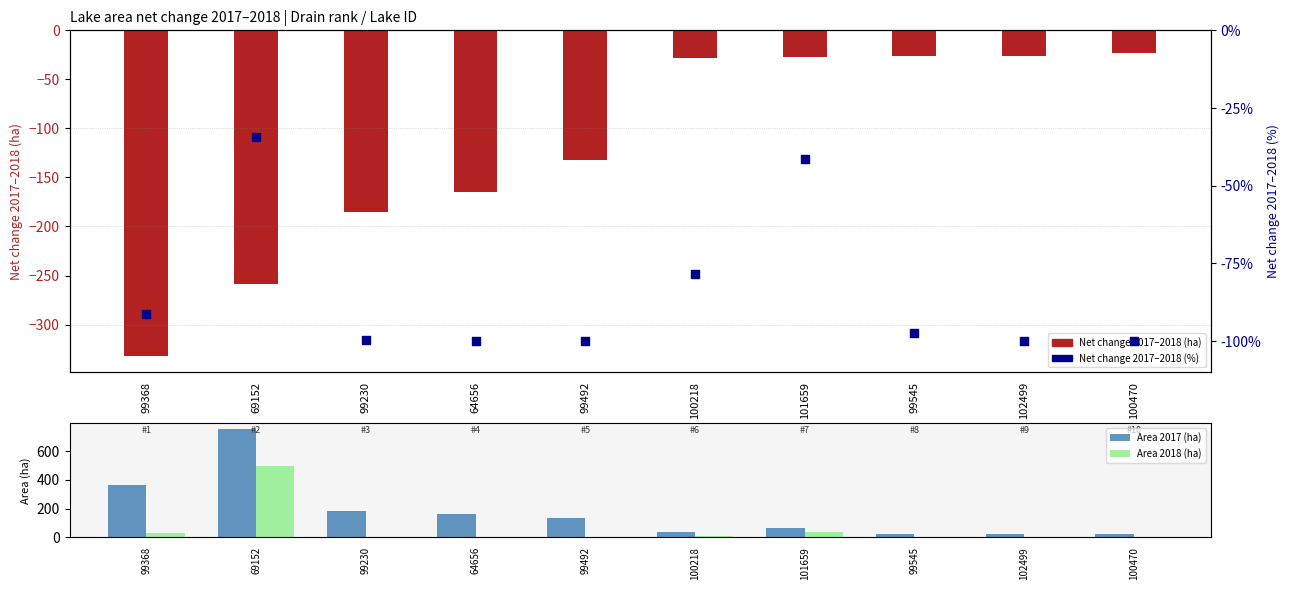

Is the value of Net change 2017–2018 (%) at 101659 greater than the value of Area 2018 (ha) at 102499?

No